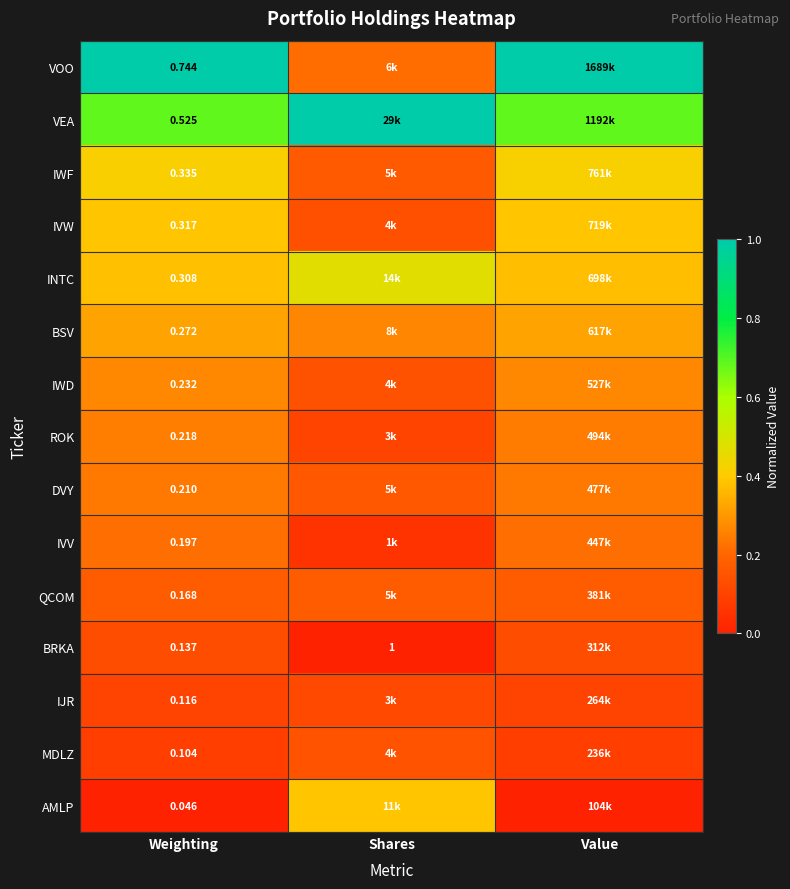

At which category is the sum across all series the highest?

Value